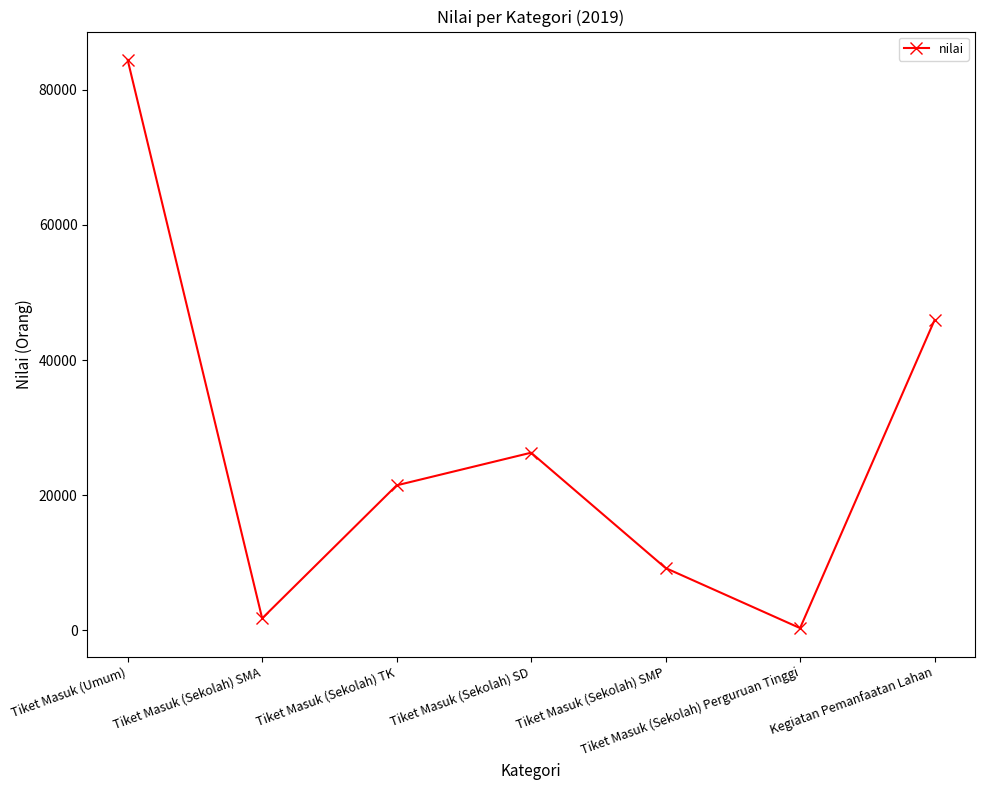

How many series are shown in this chart?

1